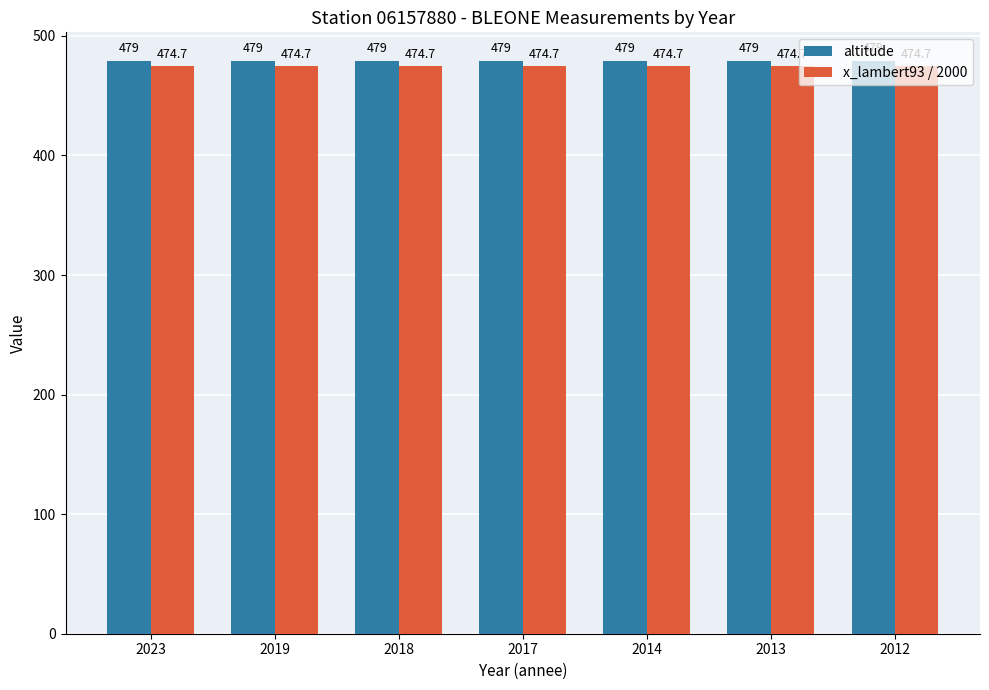

Does the chart contain any negative values?

No